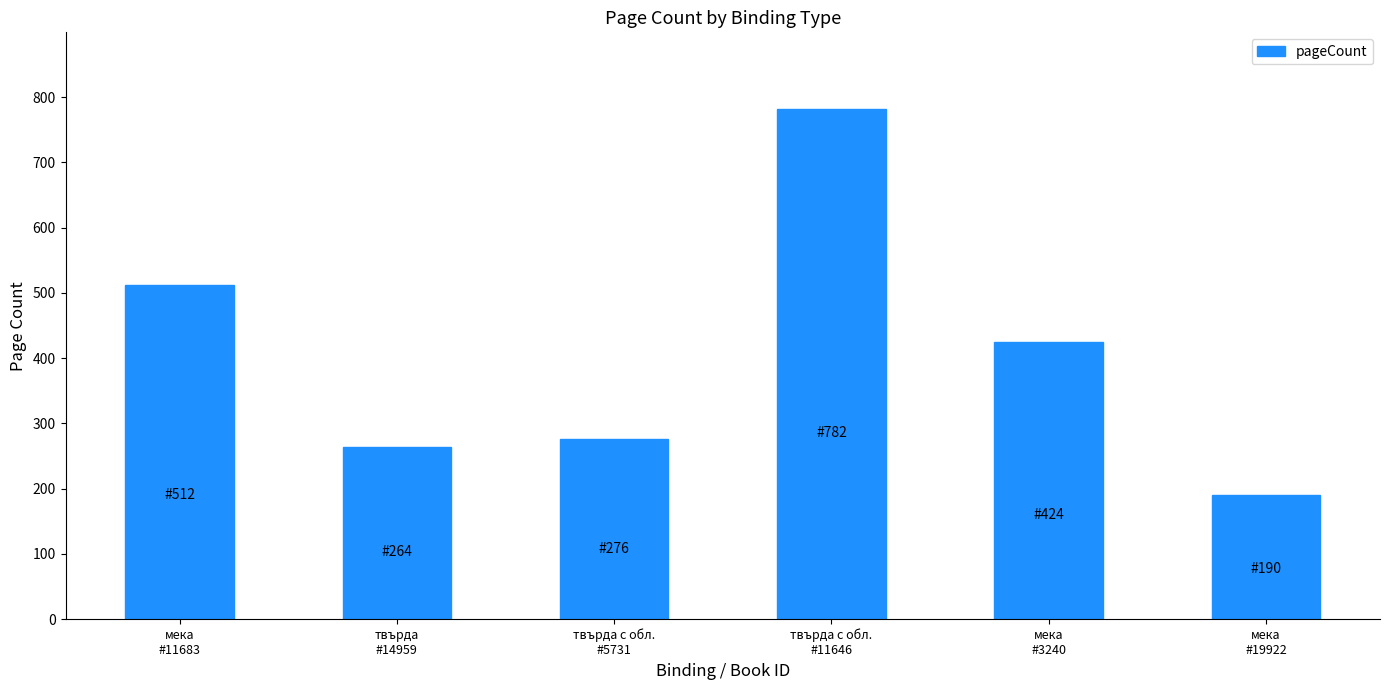

Rank the categories by value from lowest to highest.

мека
#19922, твърда
#14959, твърда с обл.
#5731, мека
#3240, мека
#11683, твърда с обл.
#11646